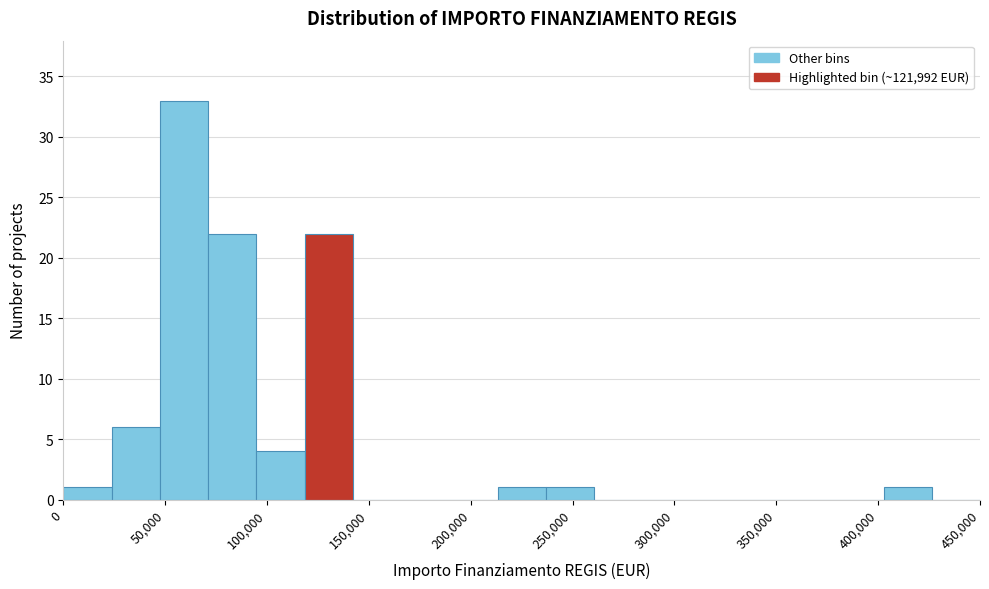

Reading left to right, transcribe this chart: for each bar, give the range it covers on the x-axis and its height. Neither the bar edges nor the heights are printed on the chart, so give them approximately, as read against the axes.

0 to 25000: 1
25000 to 45000: 6
45000 to 70000: 33
70000 to 95000: 22
95000 to 120000: 4
120000 to 140000: 22
140000 to 165000: 0
165000 to 190000: 0
190000 to 215000: 0
215000 to 235000: 1
235000 to 260000: 1
260000 to 285000: 0
285000 to 310000: 0
310000 to 330000: 0
330000 to 355000: 0
355000 to 380000: 0
380000 to 405000: 0
405000 to 425000: 1
425000 to 450000: 0